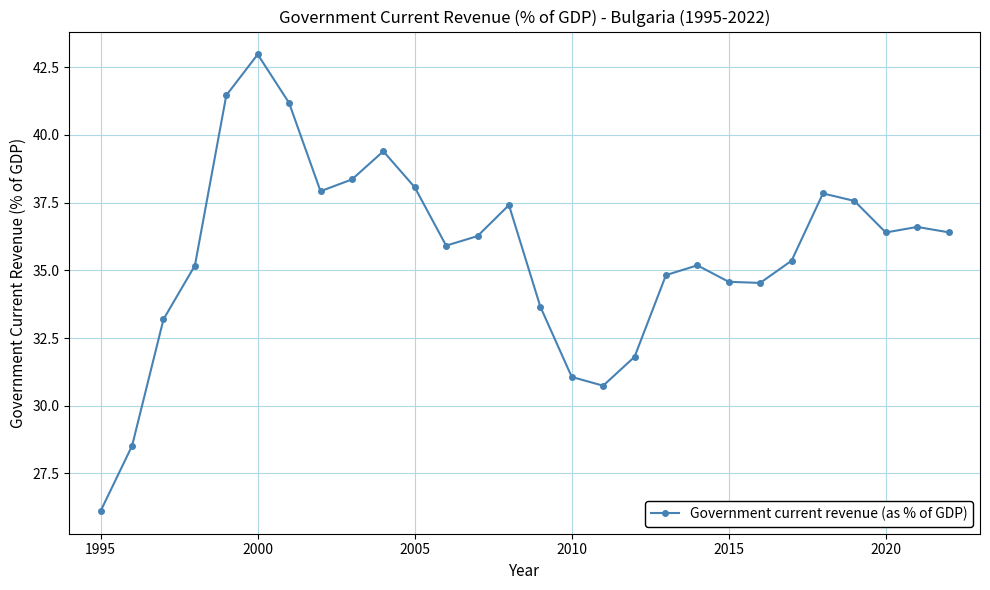

What is the sum of all values?

998.5